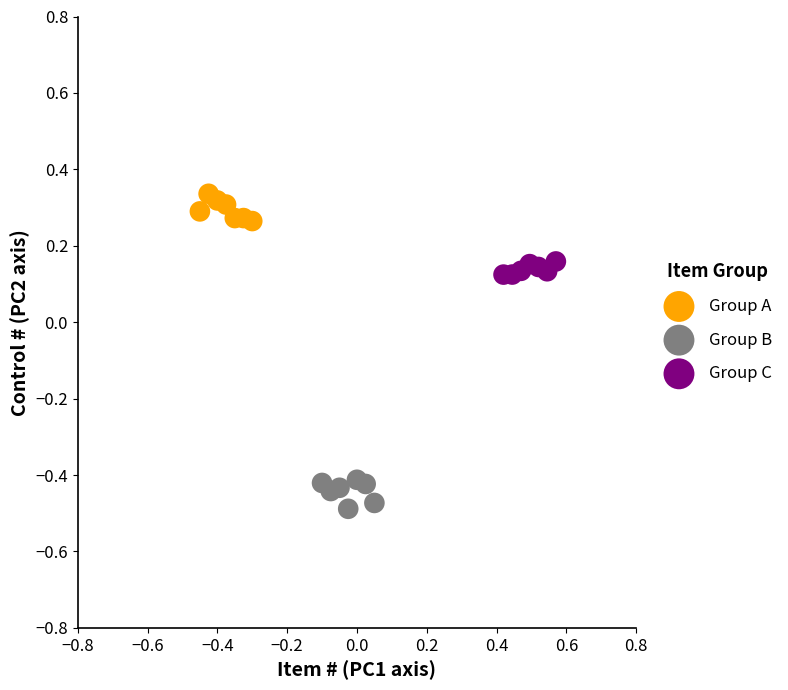

Which series reaches the minimum Y coordinate?

Group B